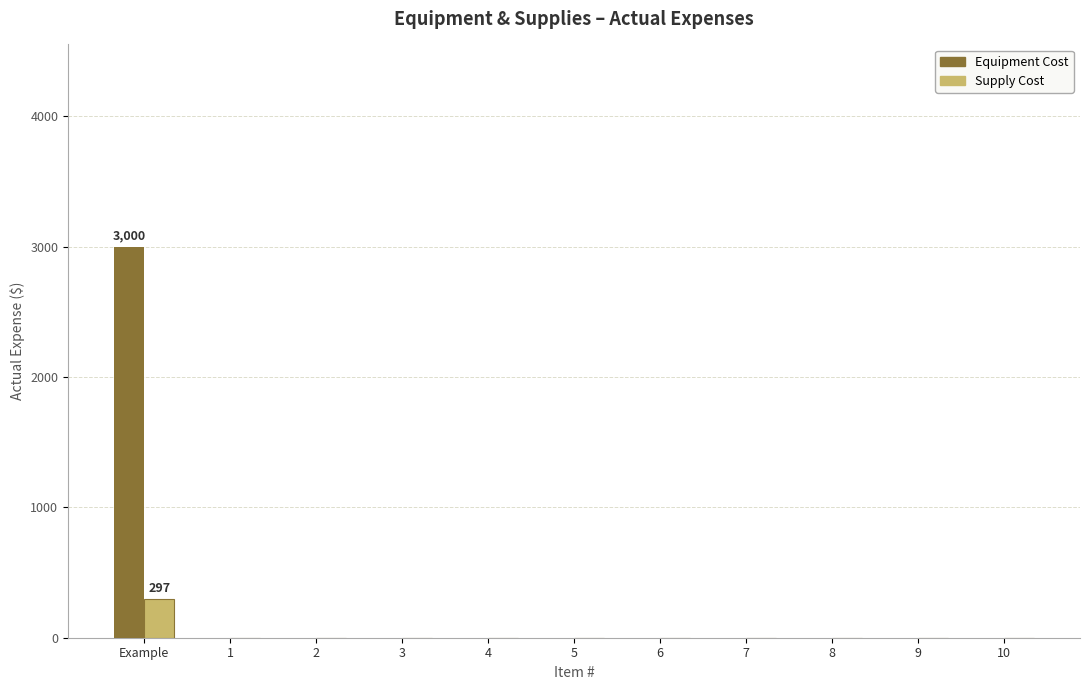

How many data points does each series have?

11